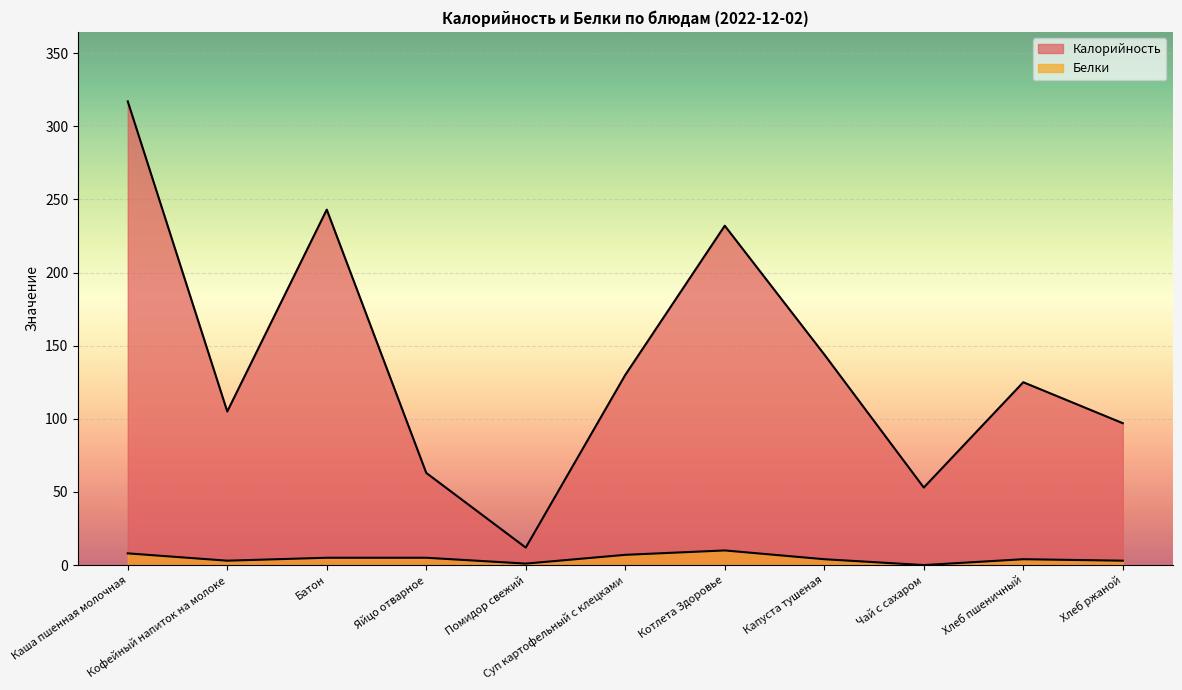

Reading right to left, what are all the values shown in this chart?

Калорийность: 97.0	125.0	53.0	144.0	232.0	130.0	11.9	63.0	243.0	105.0	317.0
Белки: 3.0	4.0	0.0	4.0	10.0	7.0	1.0	5.0	5.0	3.0	8.0